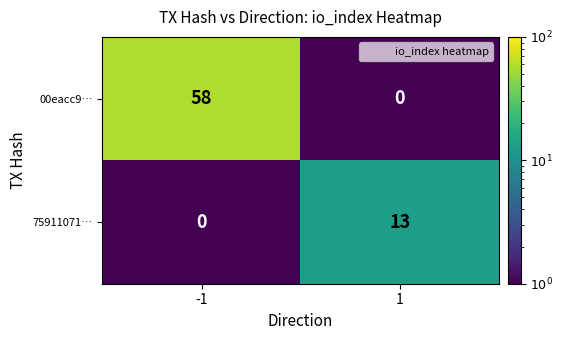

At 1, list the series in order from largest to smallest.

75911071…, 00eacc9…